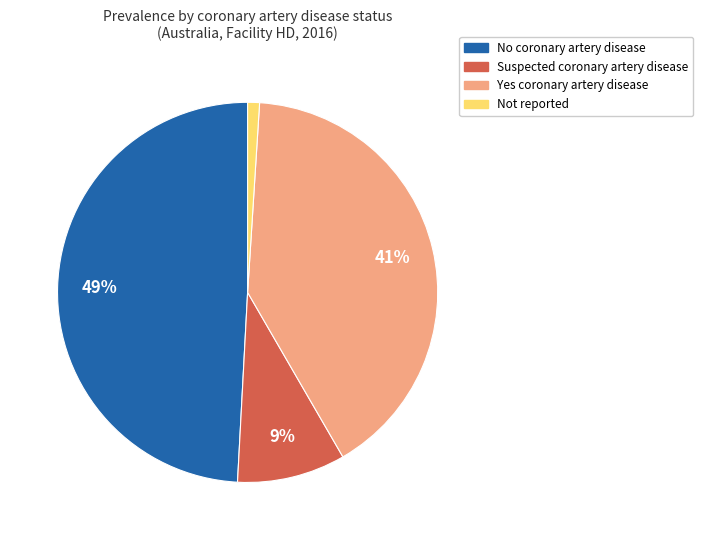

Is there any slice that represents more than half of the pie?

No